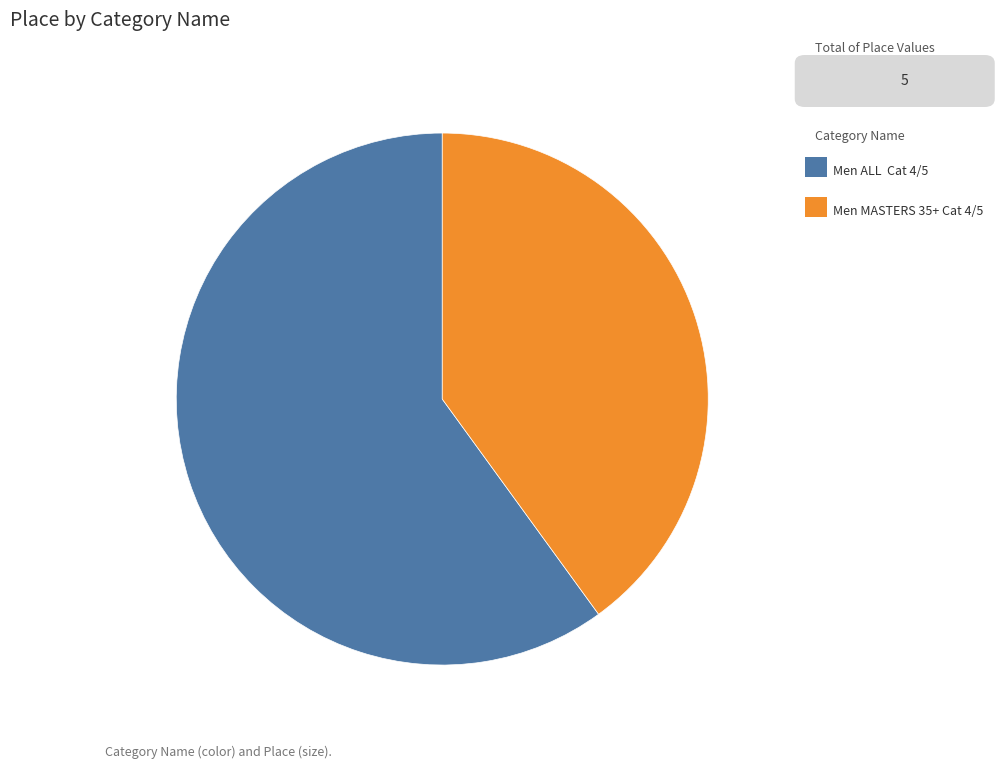

Is there any slice that represents more than half of the pie?

Yes